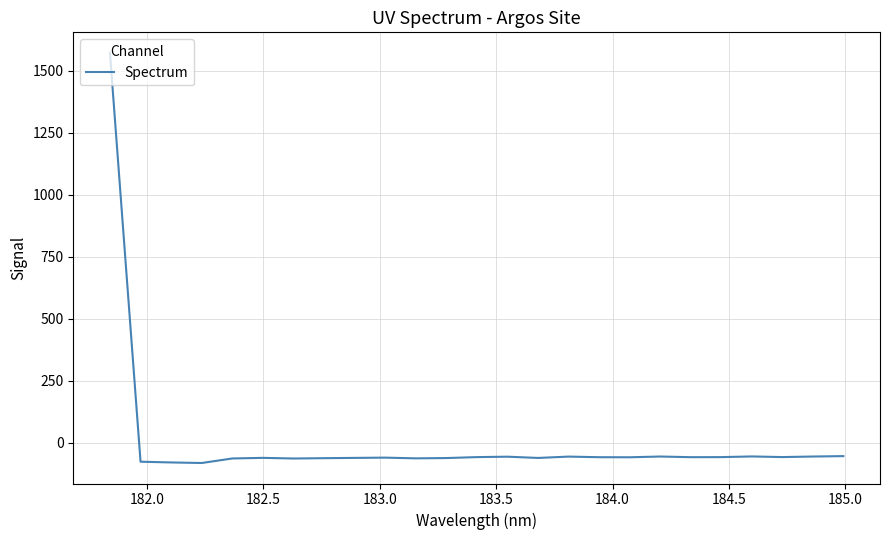

What is the maximum value shown in the chart?

1571.6